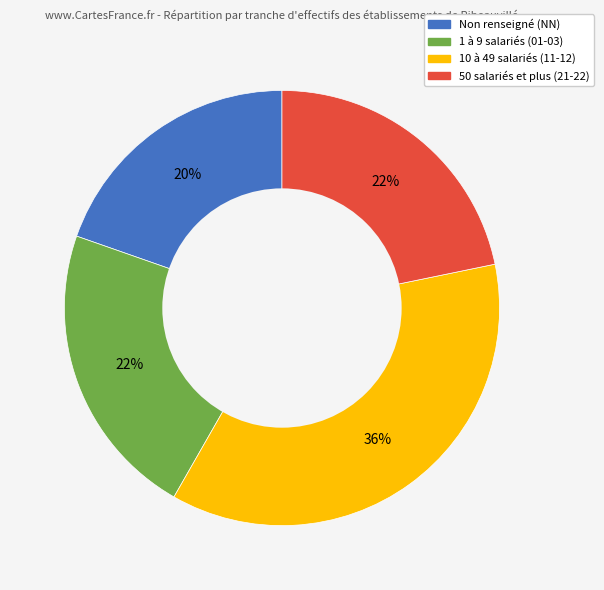

Is there any slice that represents more than half of the pie?

No